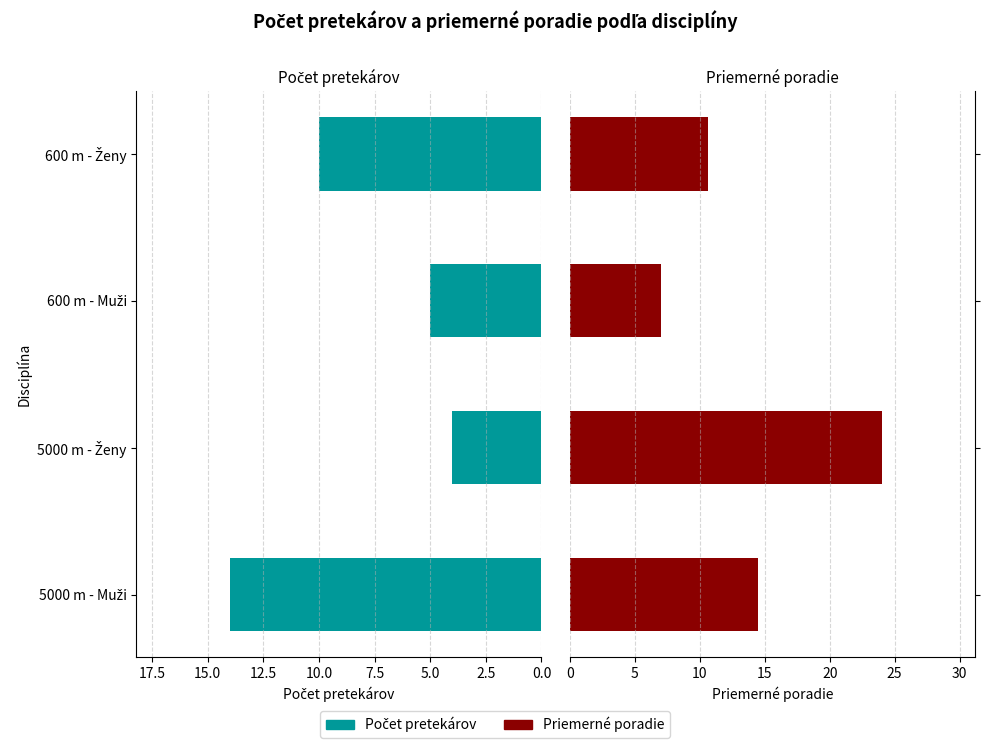

Does the chart contain stacked bars?

No